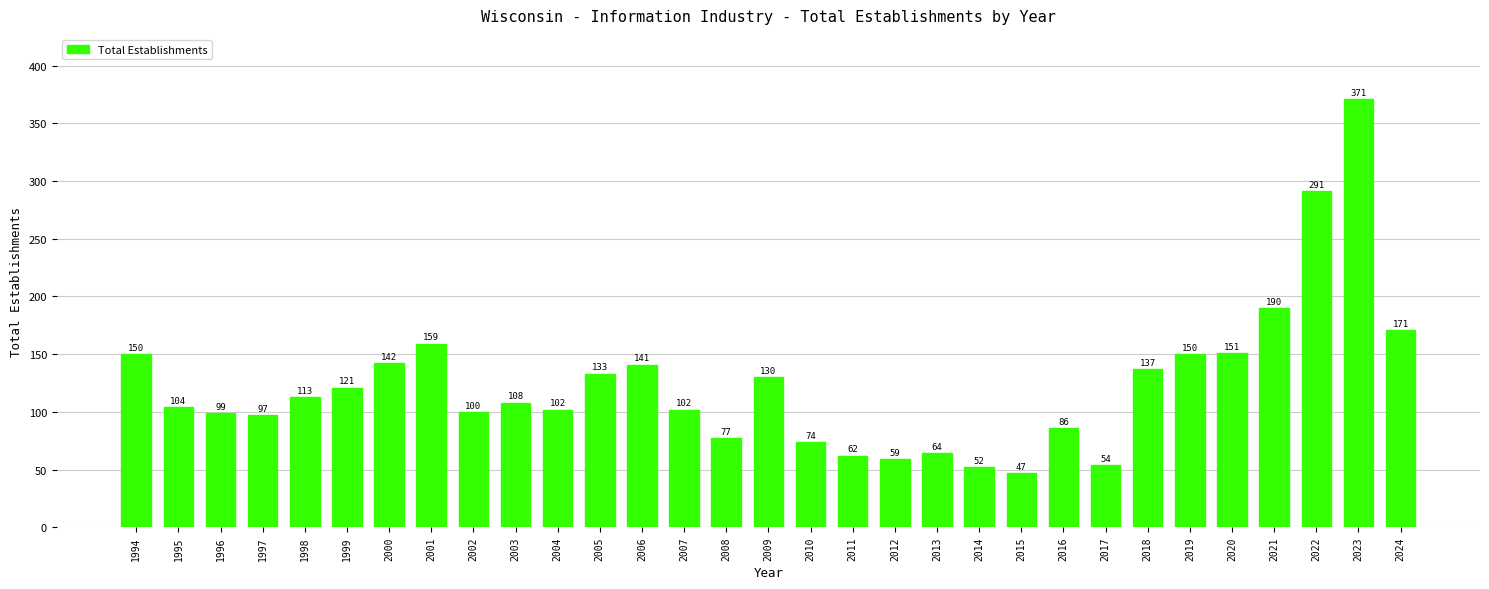

Is it true that the value at 2017 is 30?

False